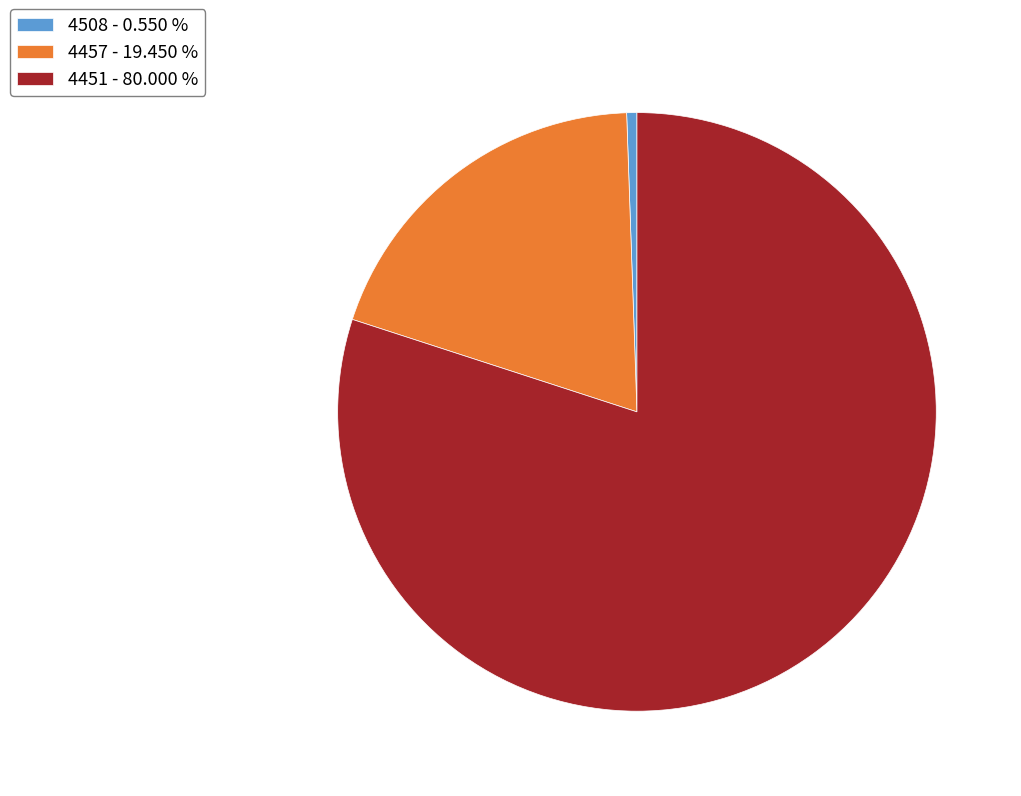

Rank the categories by value from highest to lowest.

4451, 4457, 4508